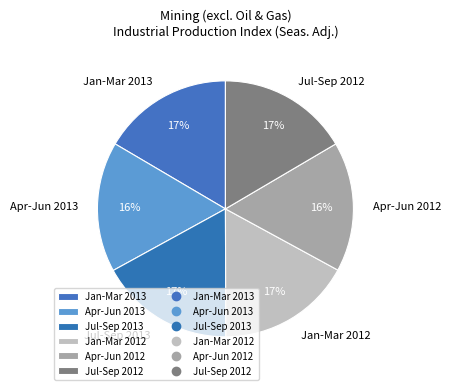

Do Jul-Sep 2012 and Apr-Jun 2012 together represent more than half of the pie?

No